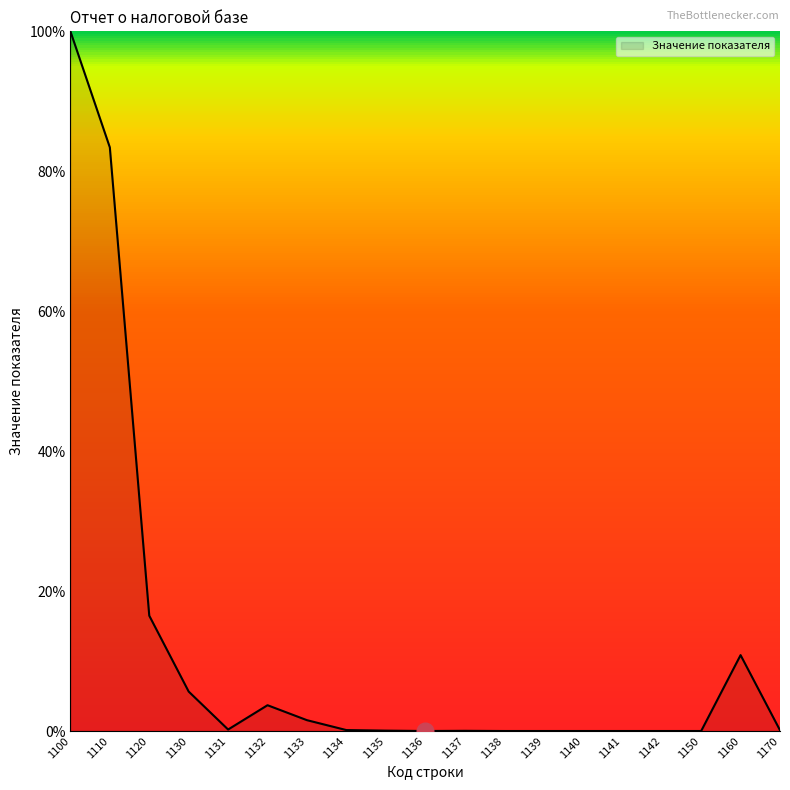

What is the average value?

11.7